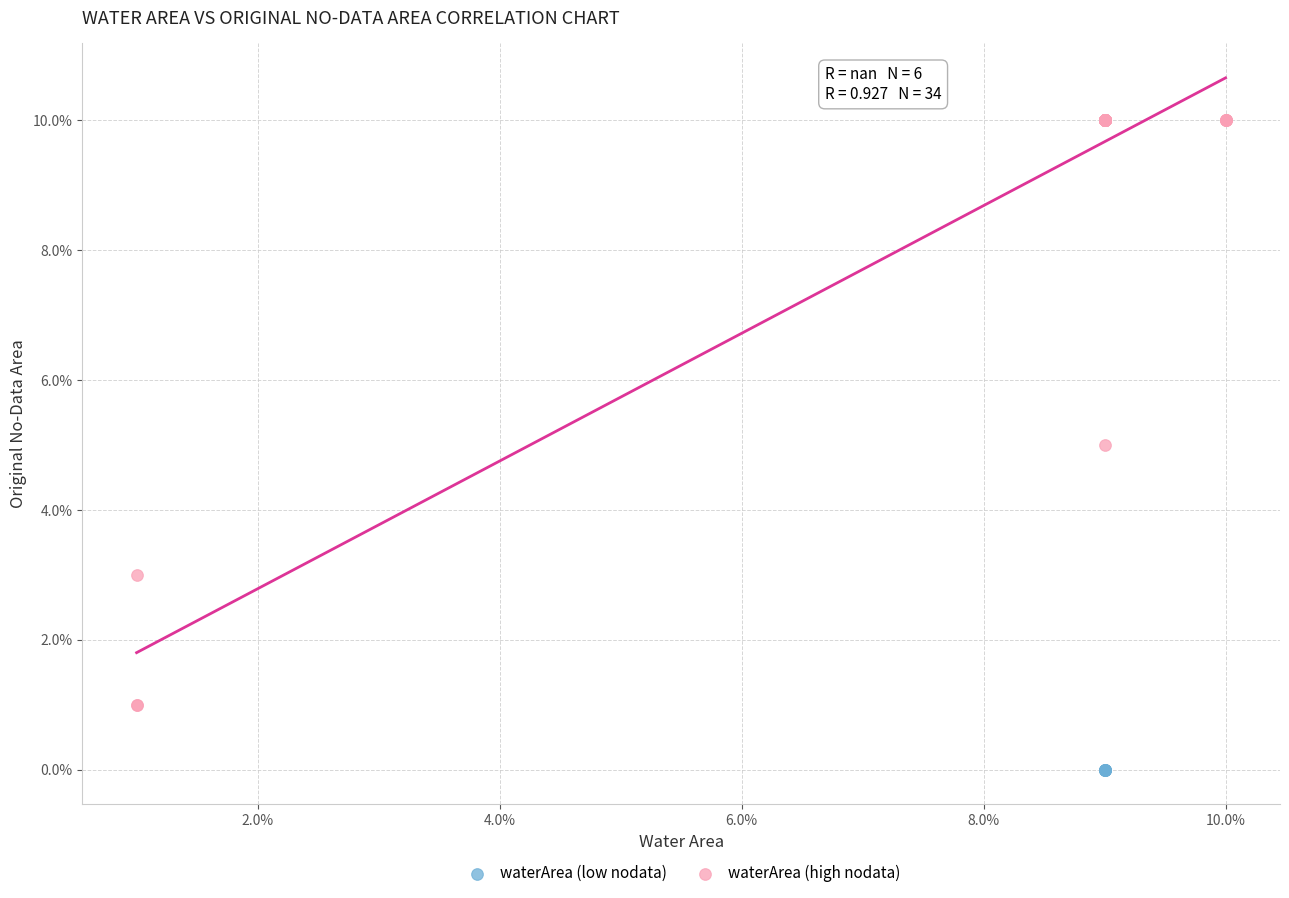

What are all the series names shown in the legend?

waterArea (low nodata), waterArea (high nodata)